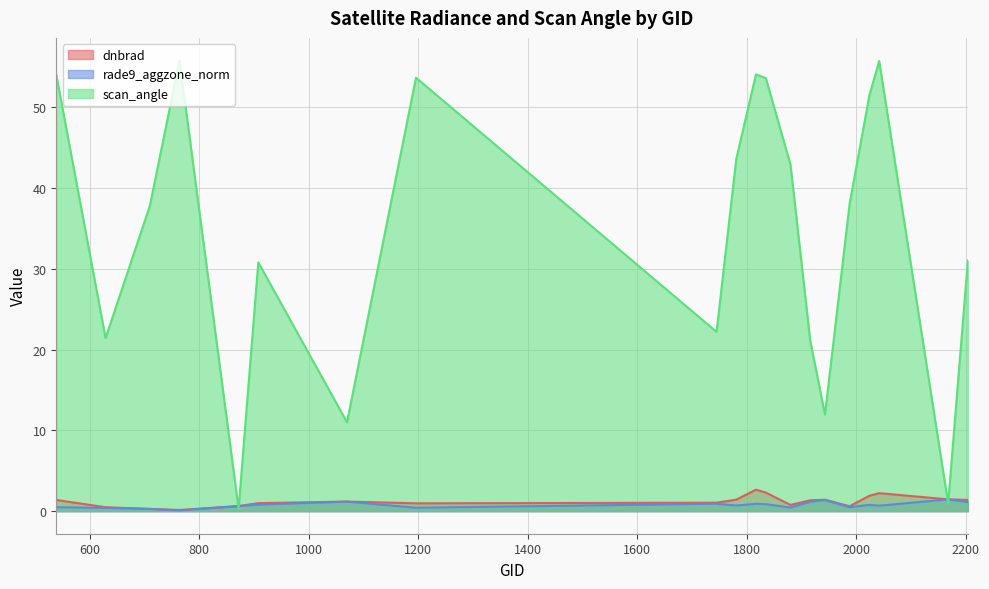

What is the value of the dnbrad point at the 14th from the left?

1.3